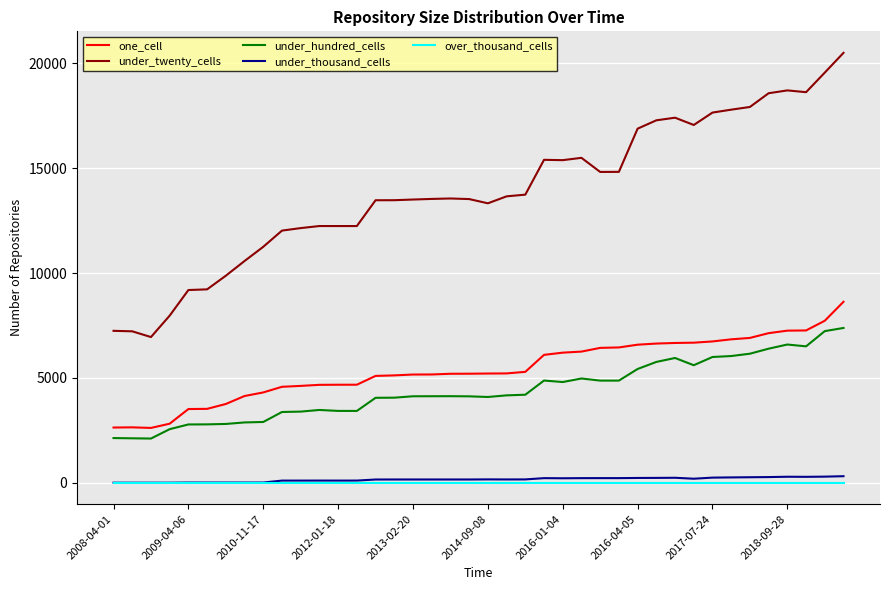

Which series has the largest range (max minus min)?

under_twenty_cells